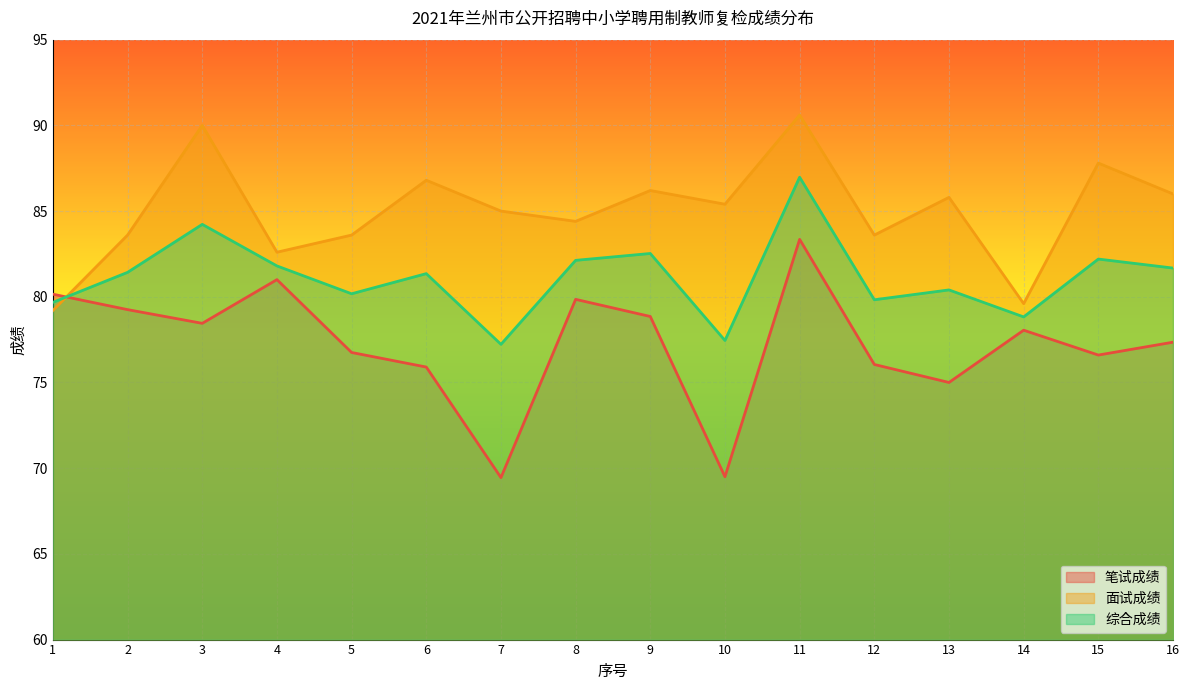

Which series changed the most between 1 and 6?

面试成绩